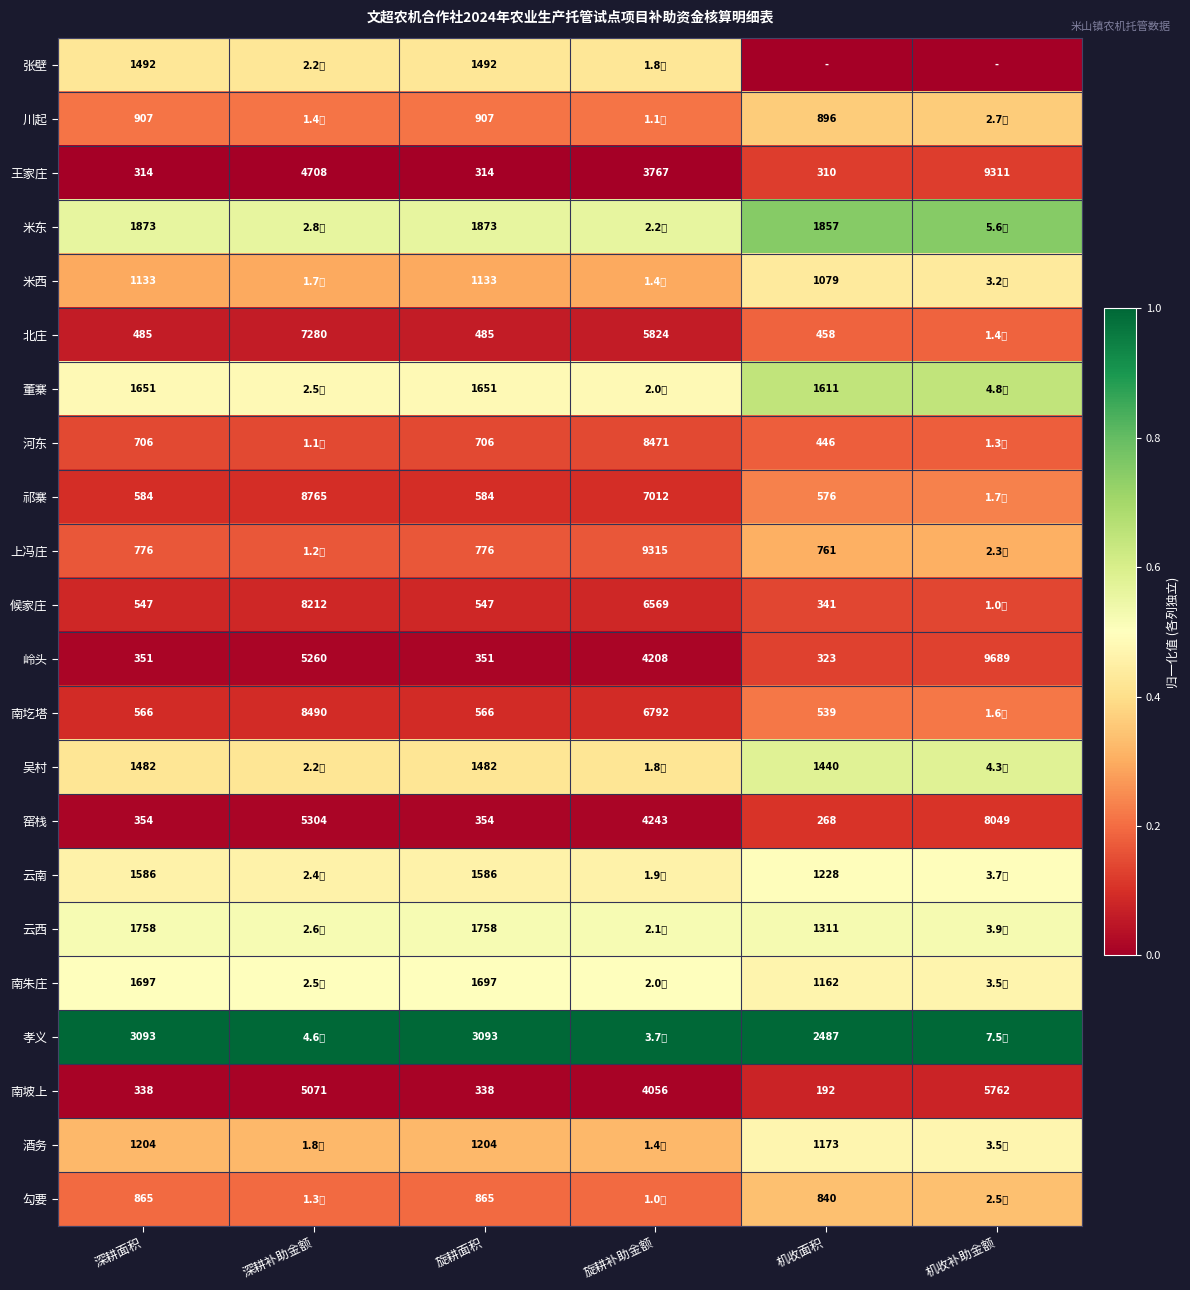

Where does the 窑栈 series first go above 4243?

深耕补助金额